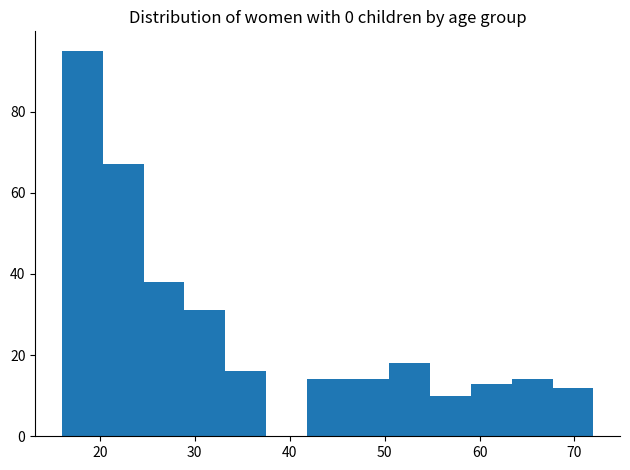

What is the height of the bar covering 42 to 46 on the x-axis? Neither the bar edges nor the heights are printed on the chart, so give them approximately, as read against the axes.

14